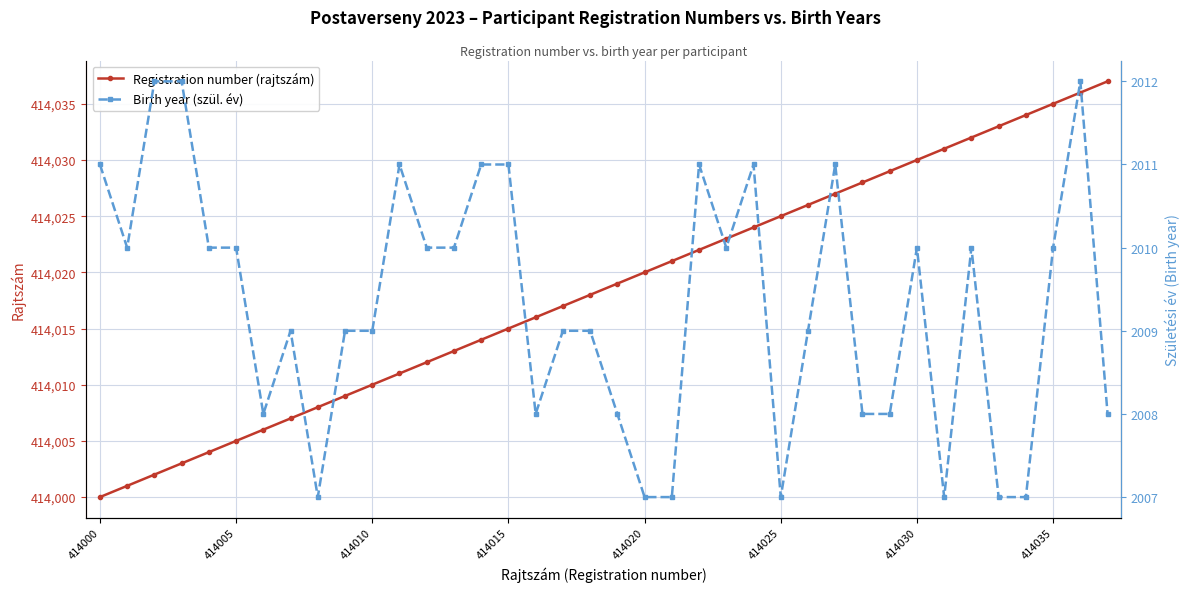

What is the average value of the Registration number (rajtszám) series?

414018